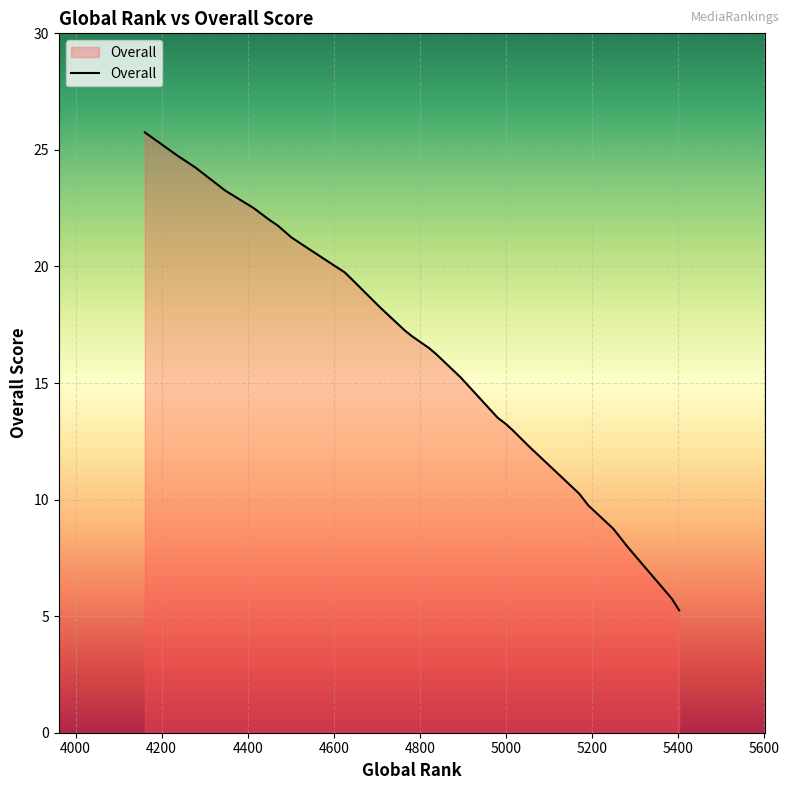

What is the maximum value shown in the chart?

25.8